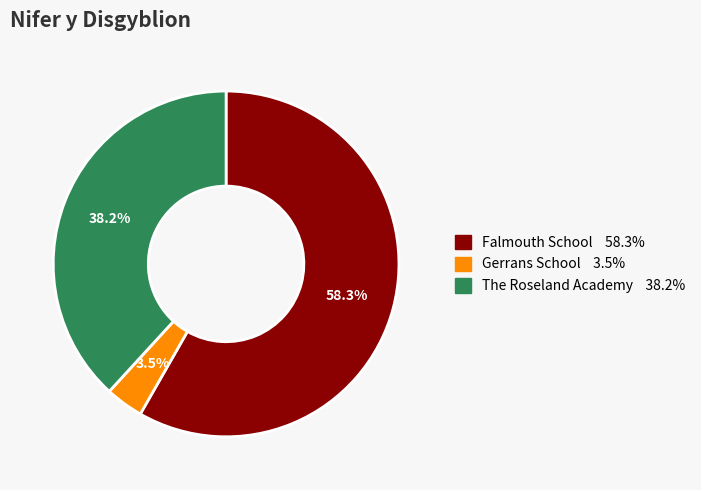

What is the ratio of the value at Gerrans School to the value at Falmouth School?

0.1